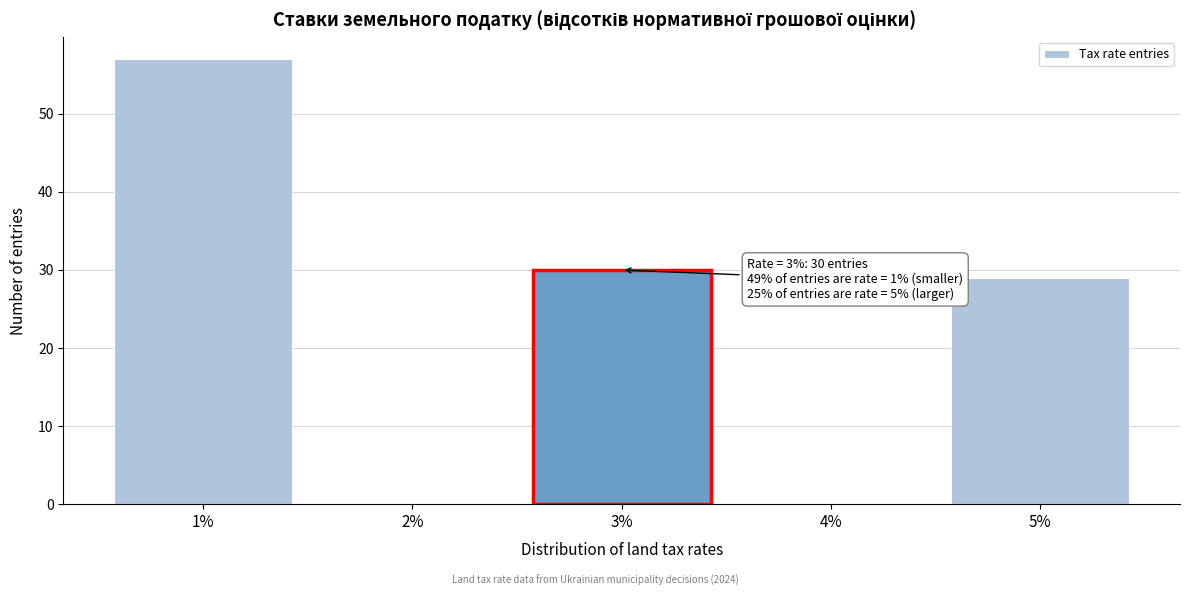

Reading left to right, what are all the values shown in this chart?

1%=57	2%=0	3%=30	4%=0	5%=29